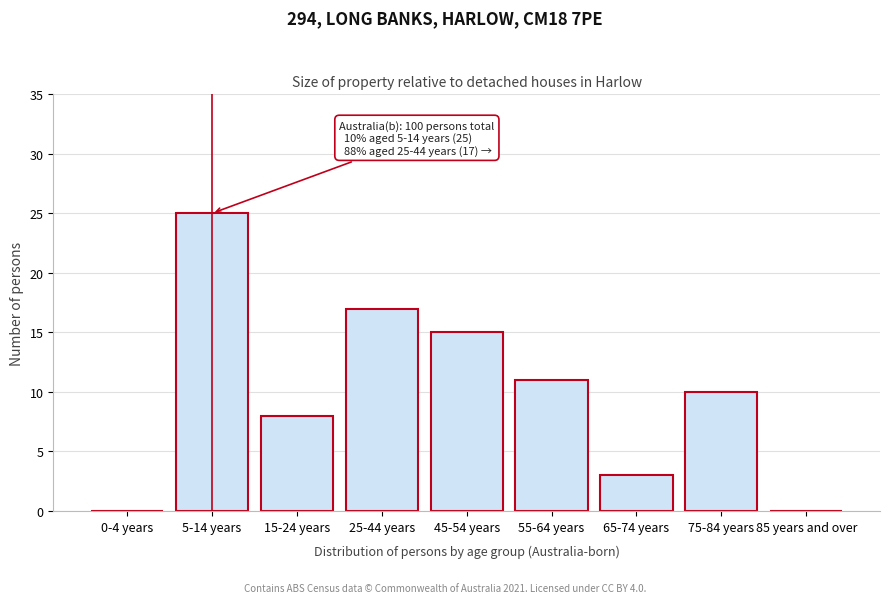

Reading left to right, extract all data points from this chart.

0-4 years=0	5-14 years=25	15-24 years=8	25-44 years=17	45-54 years=15	55-64 years=11	65-74 years=3	75-84 years=10	85 years and over=0